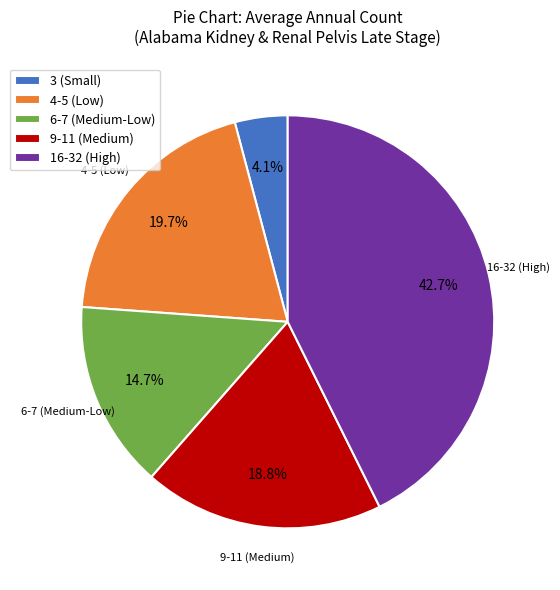

Which has a higher value, 6-7 (Medium-Low) or 4-5 (Low)?

4-5 (Low)